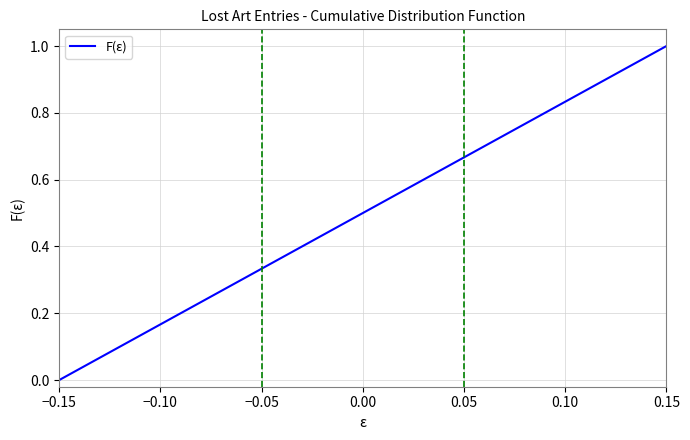

What is the difference between the maximum and minimum values?

1.0